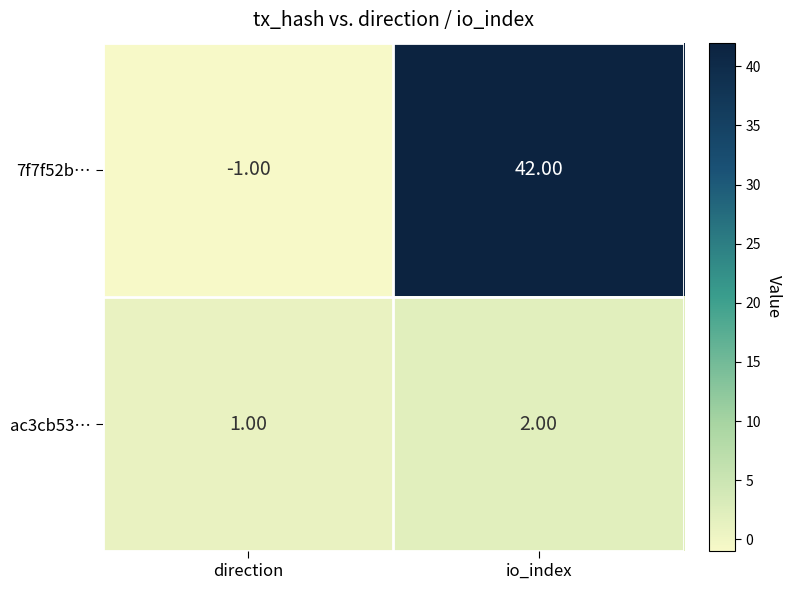

Which category has the highest value across all series?

io_index